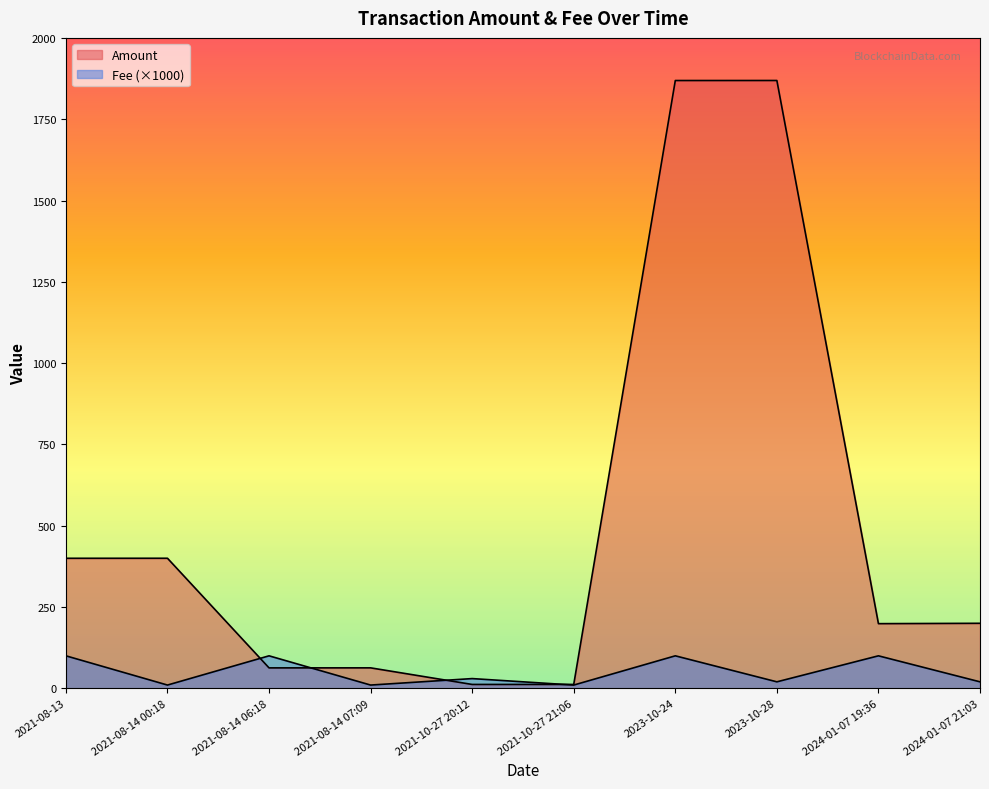

List the series in order of their overall mean, highest first.

Amount, Fee